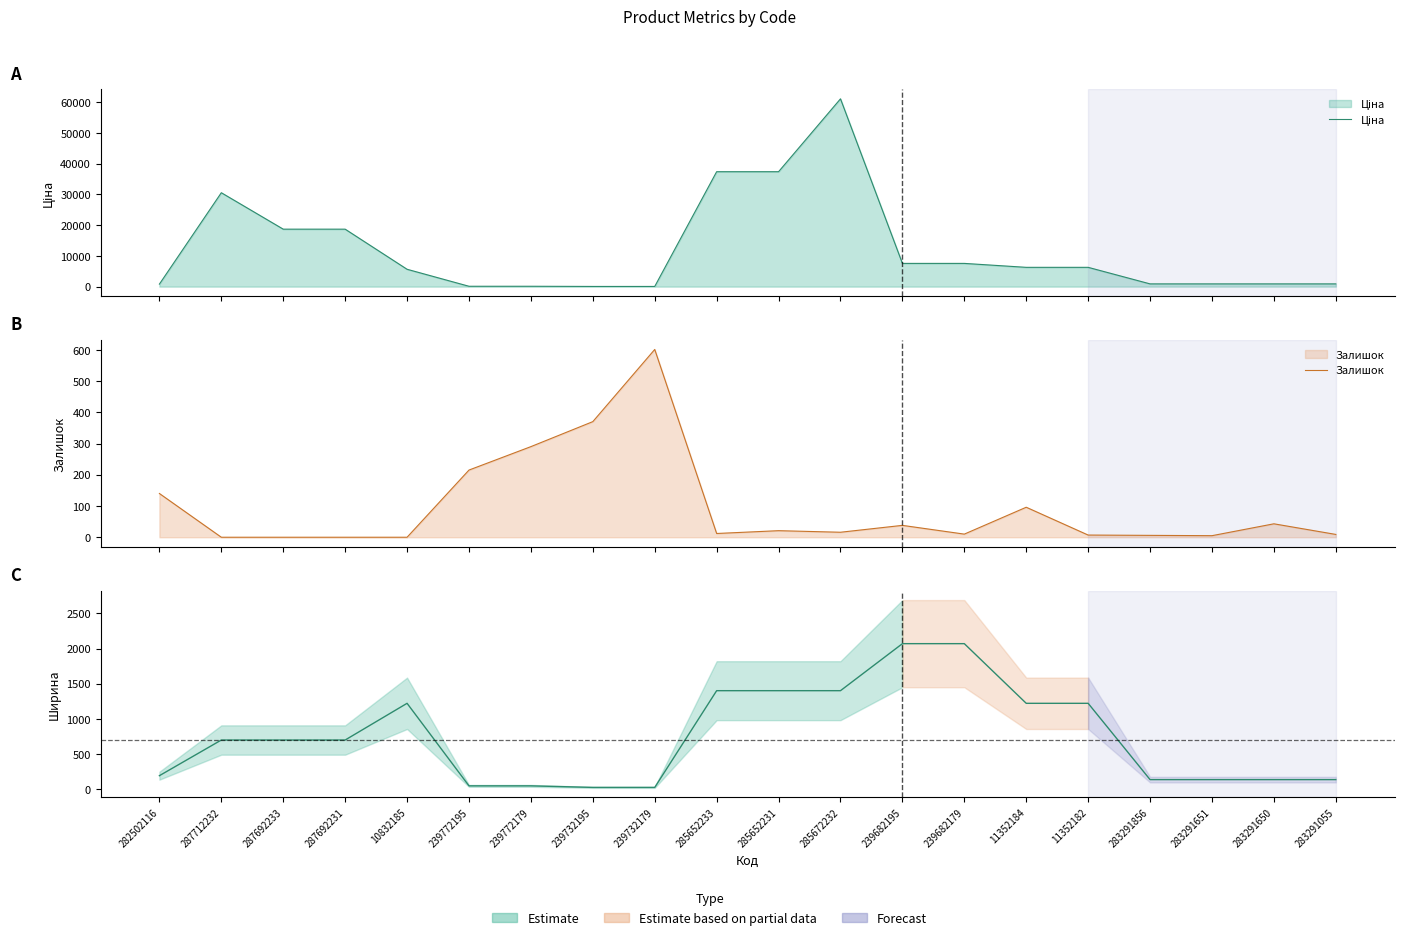

How many intersections are there between Ціна and Залишок?

2